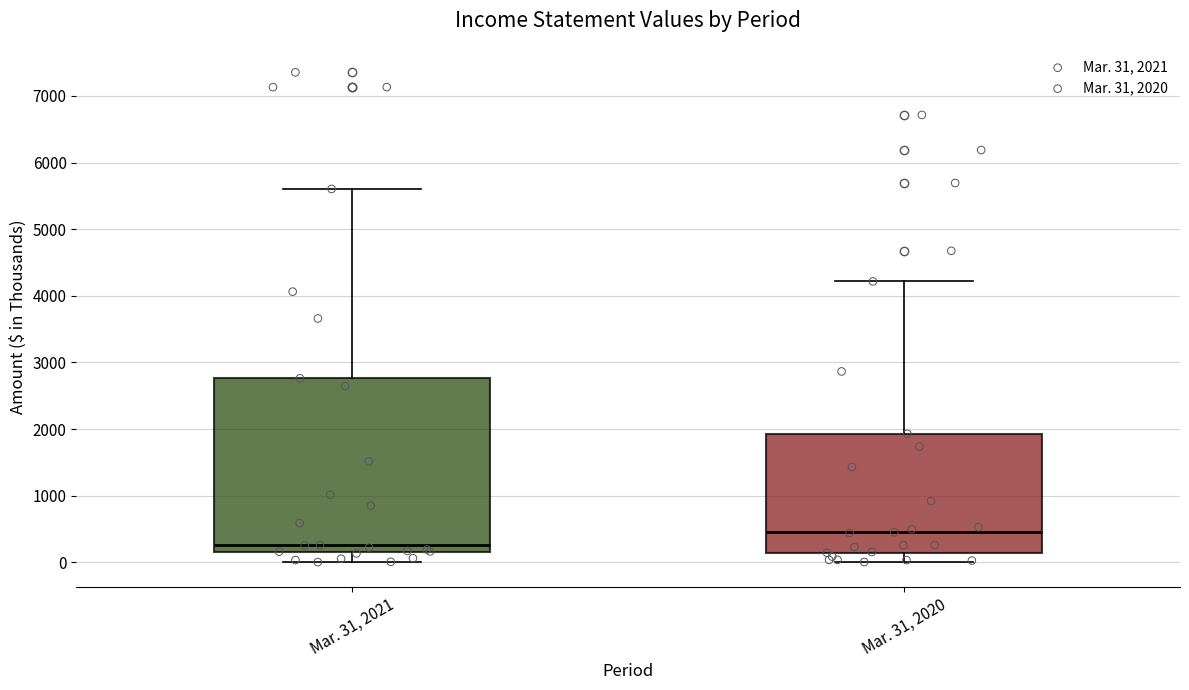

Reading left to right, transcribe this box plot: for each box, give where its median line is, the range the box spans, and where its two whiskers end, as read against the y-axis. The values are not printed on the chart, so give them approximately, as read against the axis.

Mar. 31, 2021: median 300, box 200 to 2800, whiskers 0 to 5600
Mar. 31, 2020: median 500, box 100 to 1900, whiskers 0 to 4200